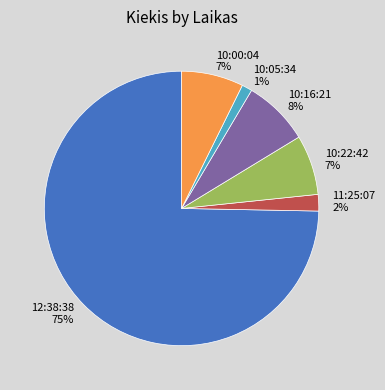

What percentage is the 10:00:04 slice, to the nearest percent?

7%